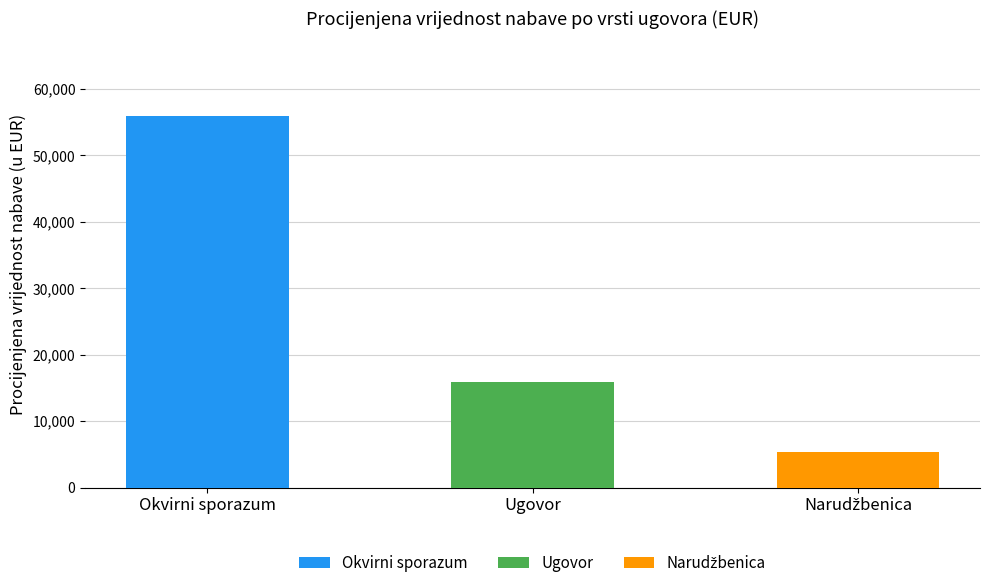

At which label is the value closest to 30650?

Ugovor